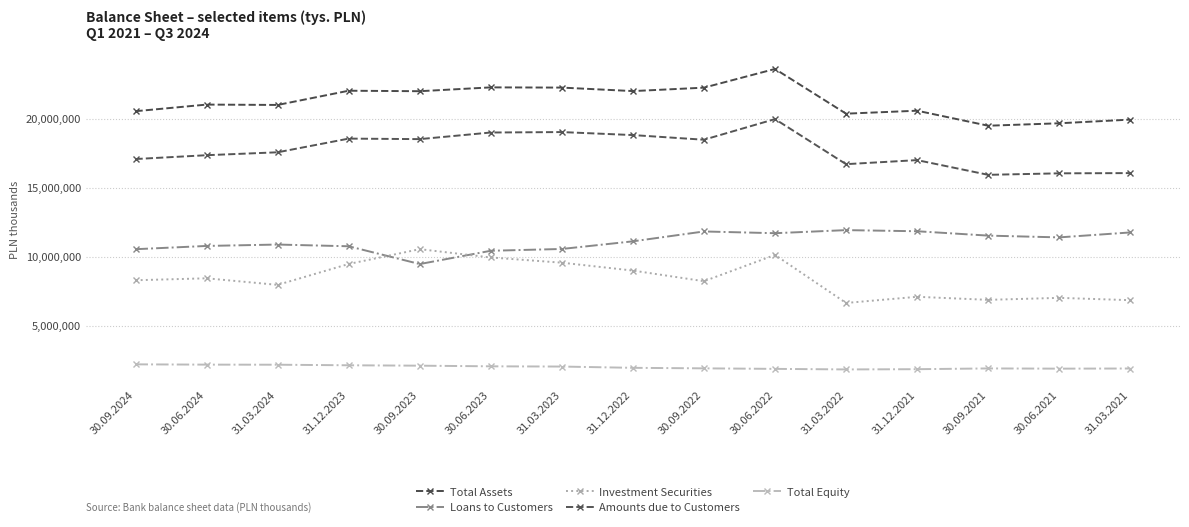

At 31.03.2021, list the series in order from smallest to largest.

Total Equity, Investment Securities, Loans to Customers, Amounts due to Customers, Total Assets